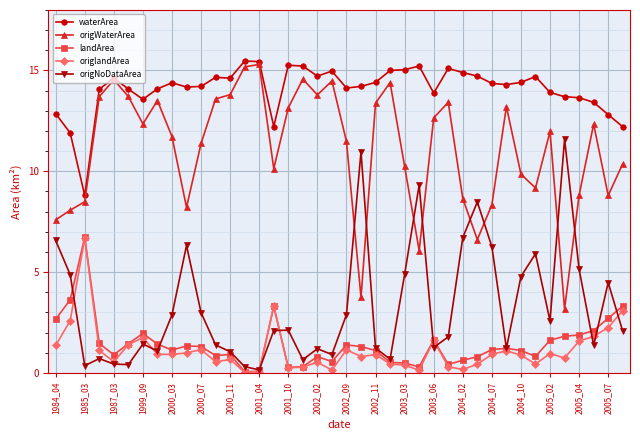

How many interior local peaks does the origNoDataArea series have?

11